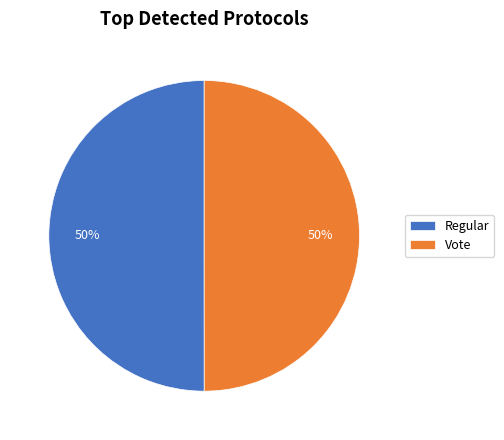

The Vote slice represents 50% of the pie. True or false?

True